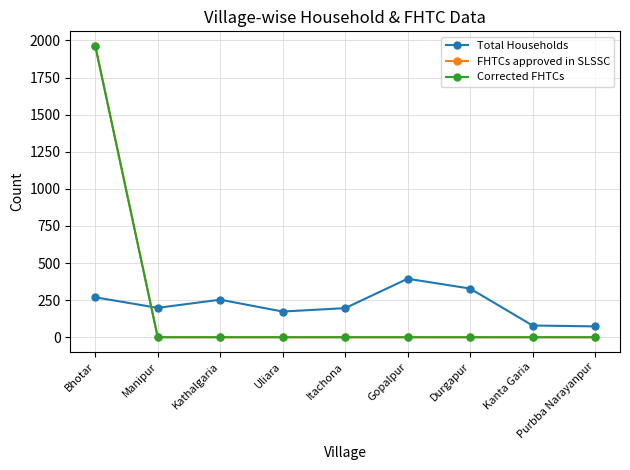

At which category is the sum across all series the highest?

Bhotar